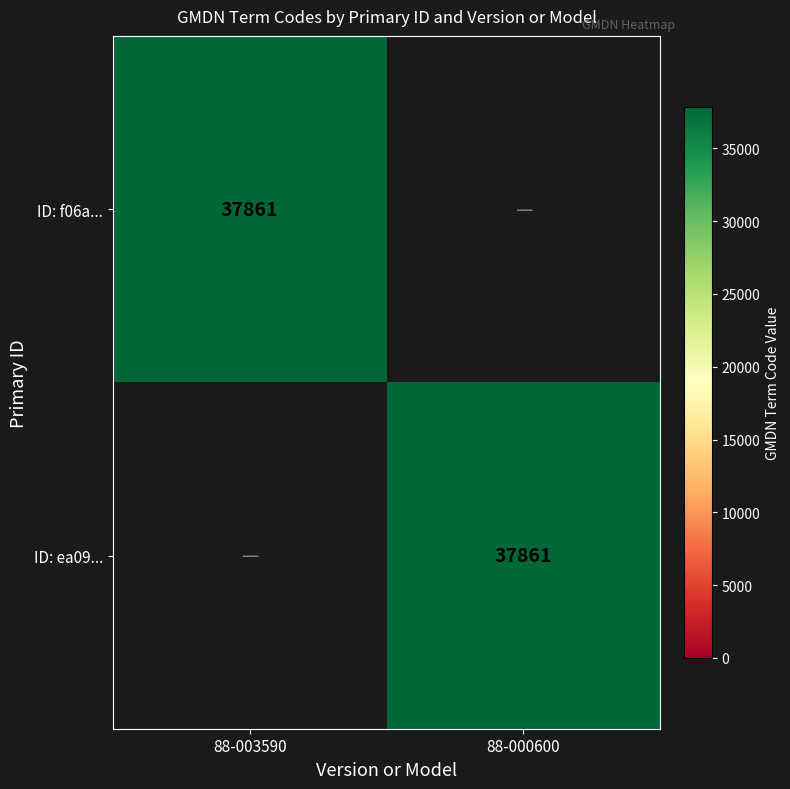

True or false: ID: ea09... has a value of 55377 at 88-000600.

False